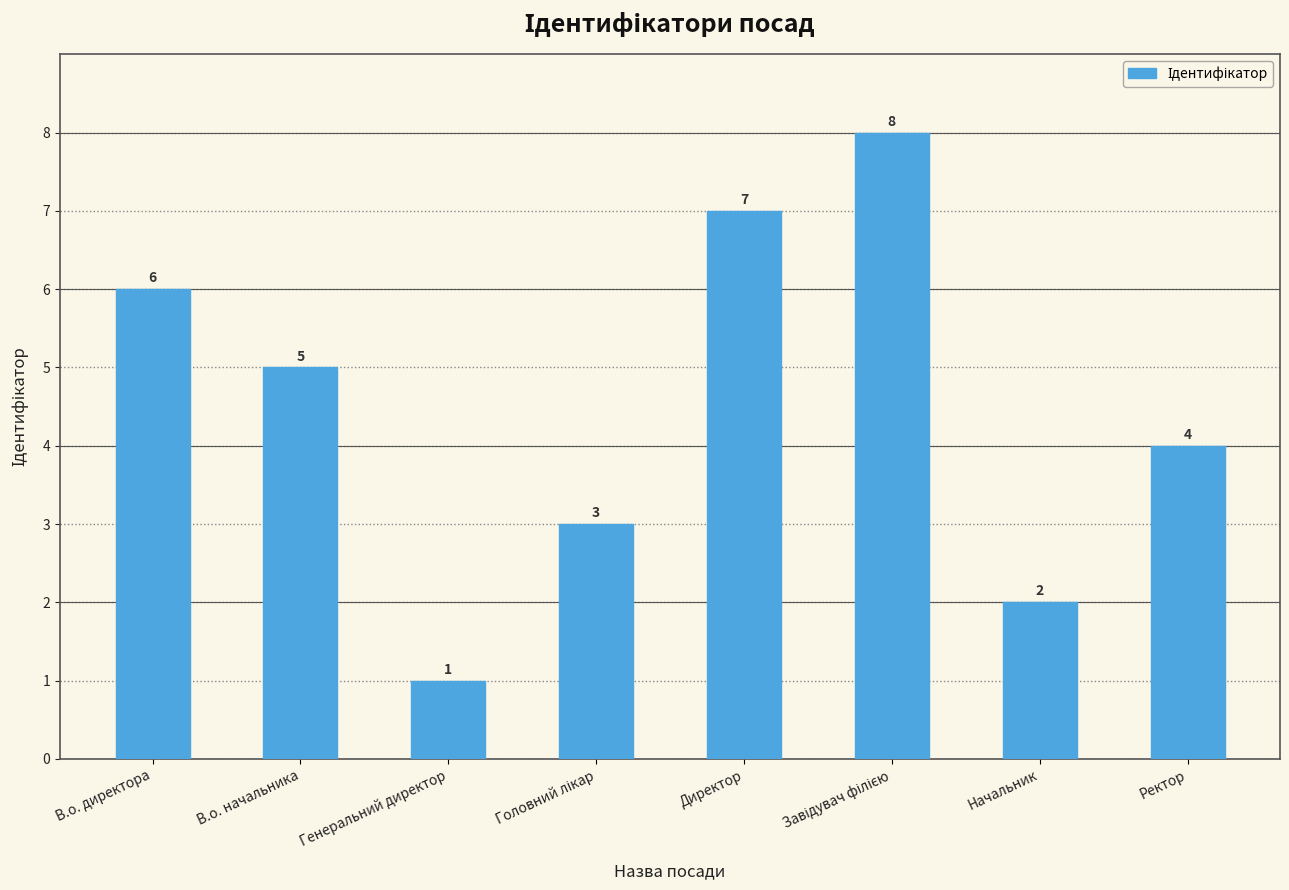

What is the value of the 1st bar from the left?

6